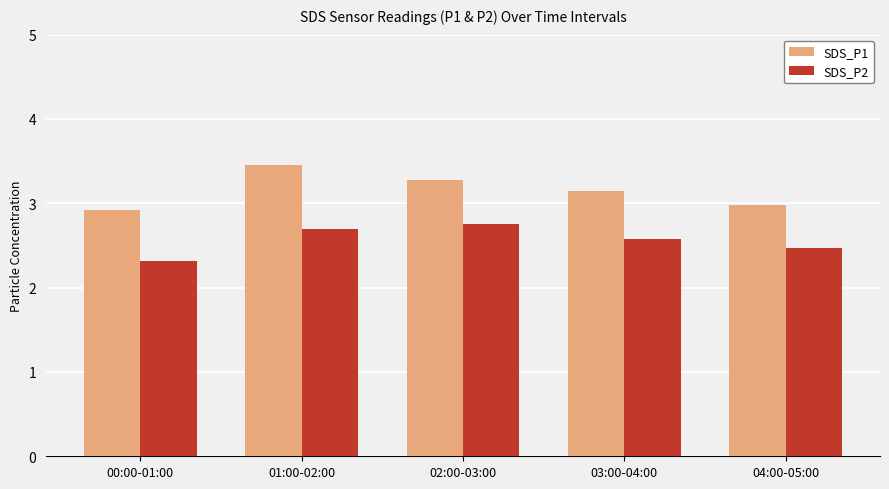

At 03:00-04:00, list the series in order from smallest to largest.

SDS_P2, SDS_P1